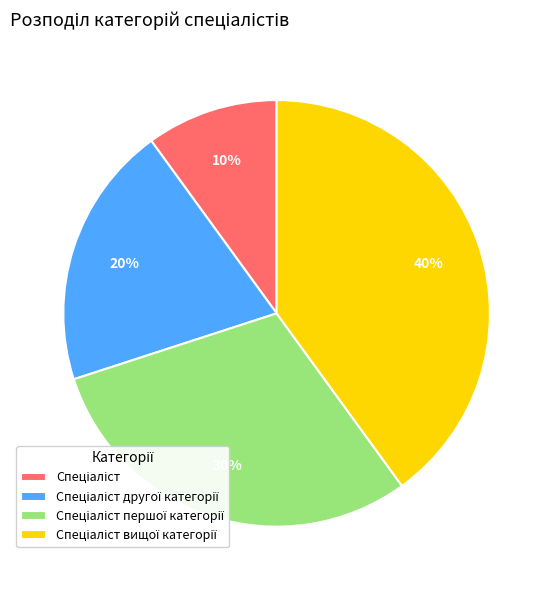

Is there any slice that represents more than half of the pie?

No